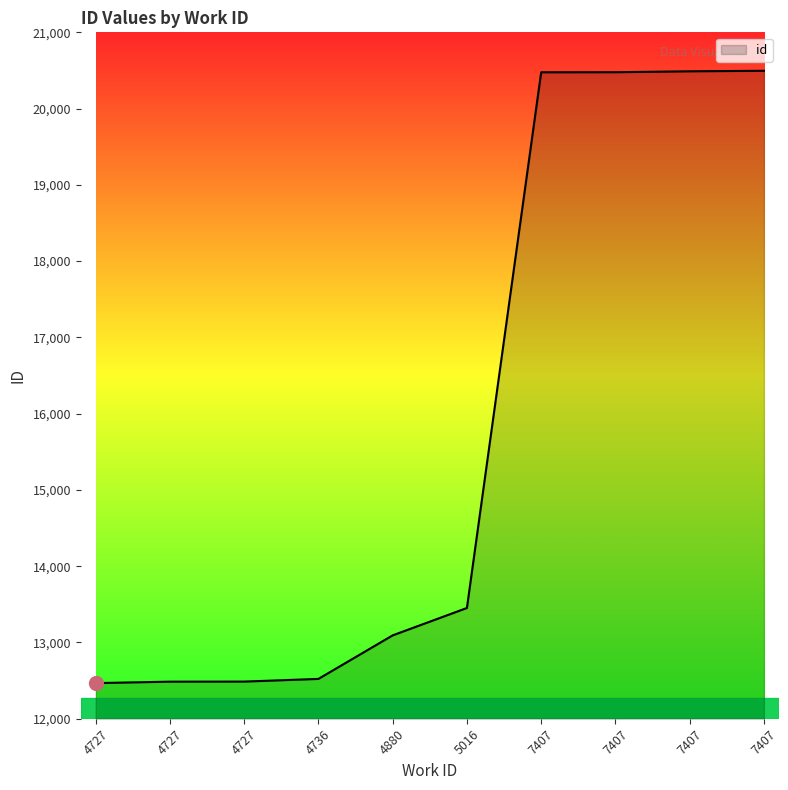

What is the value of the 6th point from the left?

13452